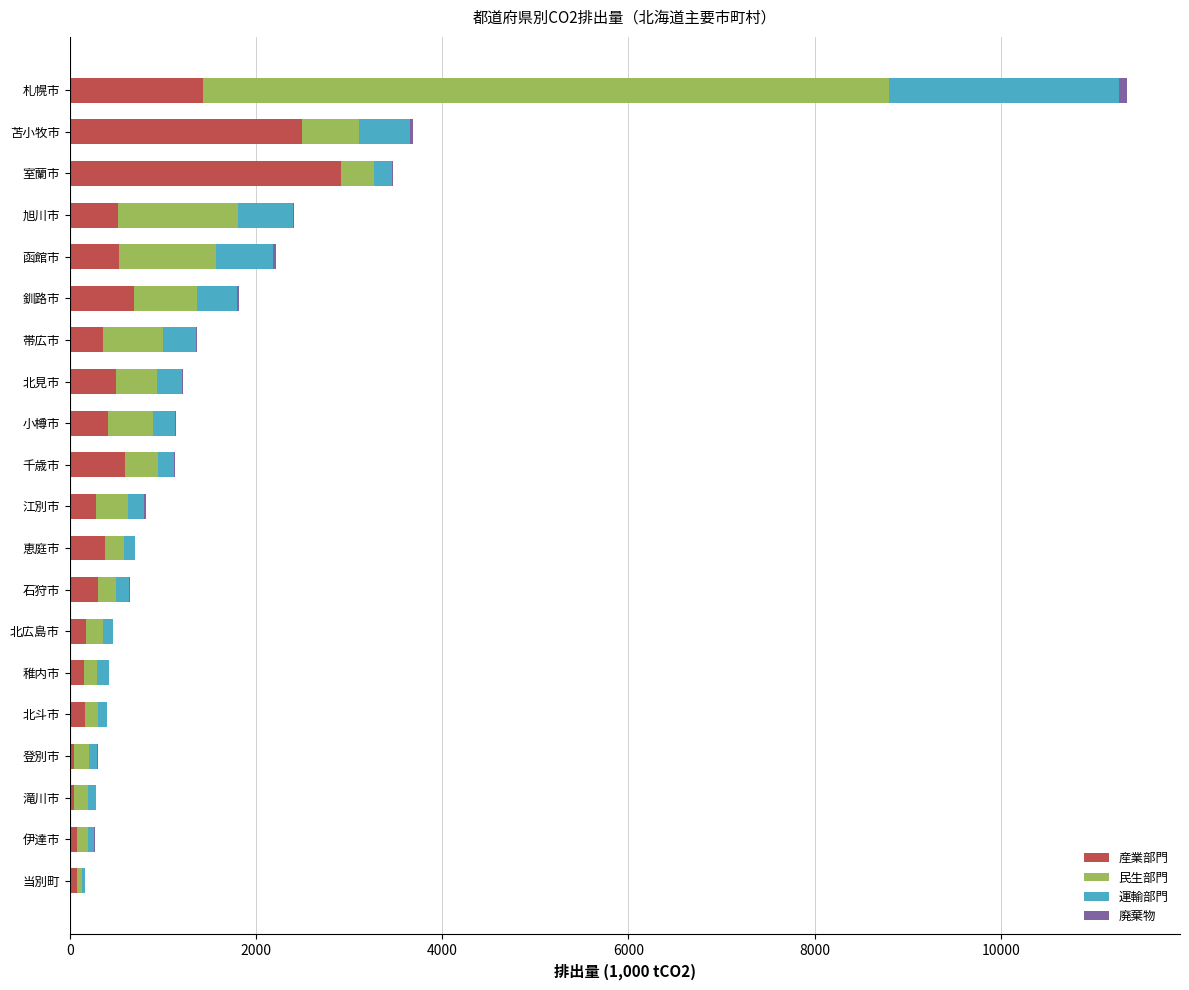

What is the maximum value for 産業部門?

2913.6